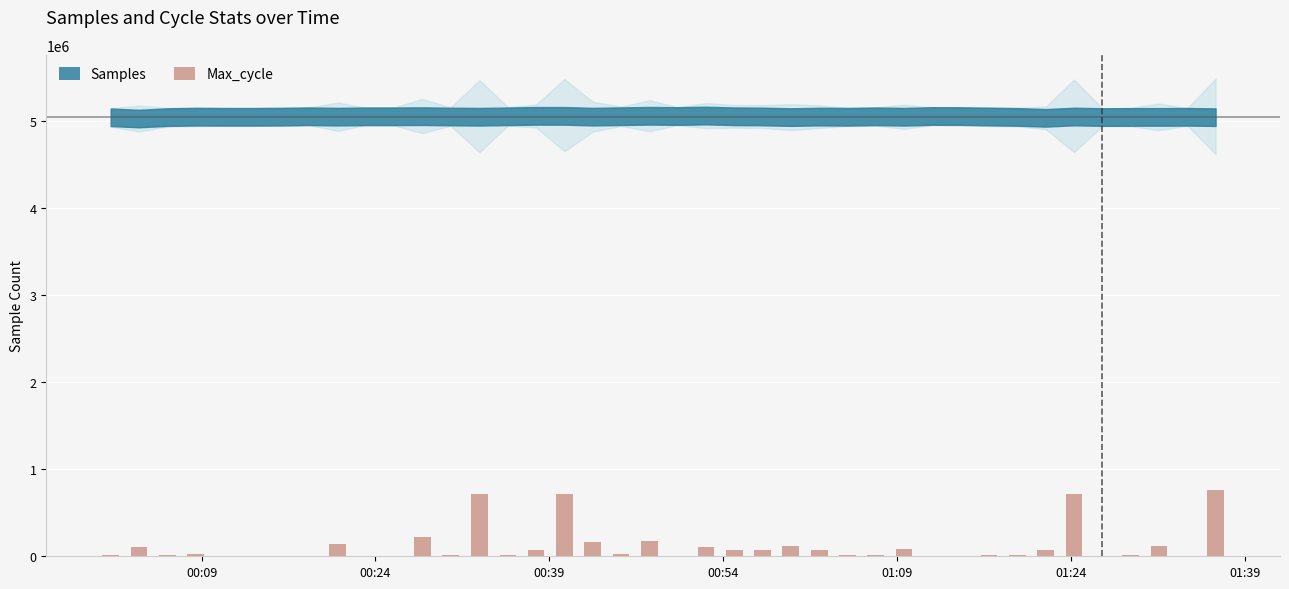

What is the sum of all values?

4742827.0